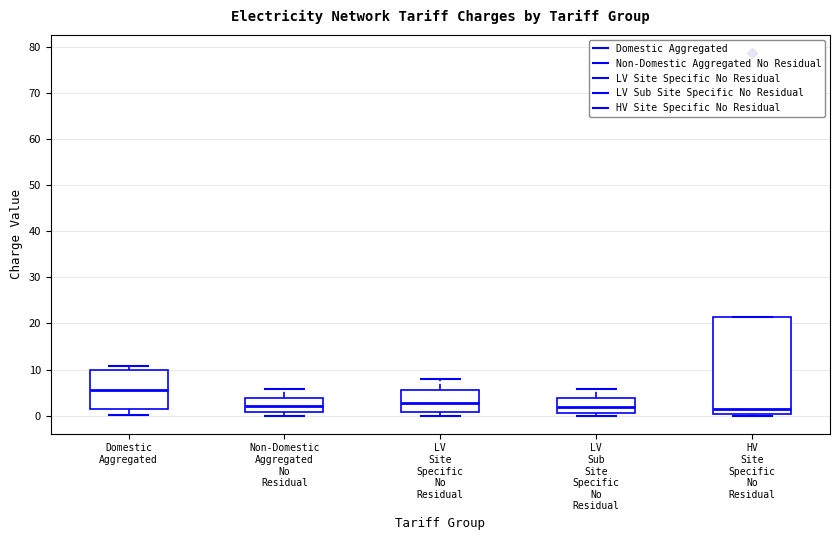

Reading left to right, read every box against the y-axis: the position of its median line, the range the box covers, and the ends of its whiskers. The values are not printed on the chart, so give them approximately, as read against the axis.

Domestic Aggregated: median 6, box 1 to 10, whiskers 0 to 11
Non-Domestic Aggregated No Residual: median 2, box 1 to 4, whiskers 0 to 6
LV Site Specific No Residual: median 3, box 1 to 6, whiskers 0 to 8
LV Sub Site Specific No Residual: median 2, box 0 to 4, whiskers 0 (just below the box's lower edge) to 6
HV Site Specific No Residual: median 1, box 0 to 21, whiskers 0 (just below the box's lower edge) to 21